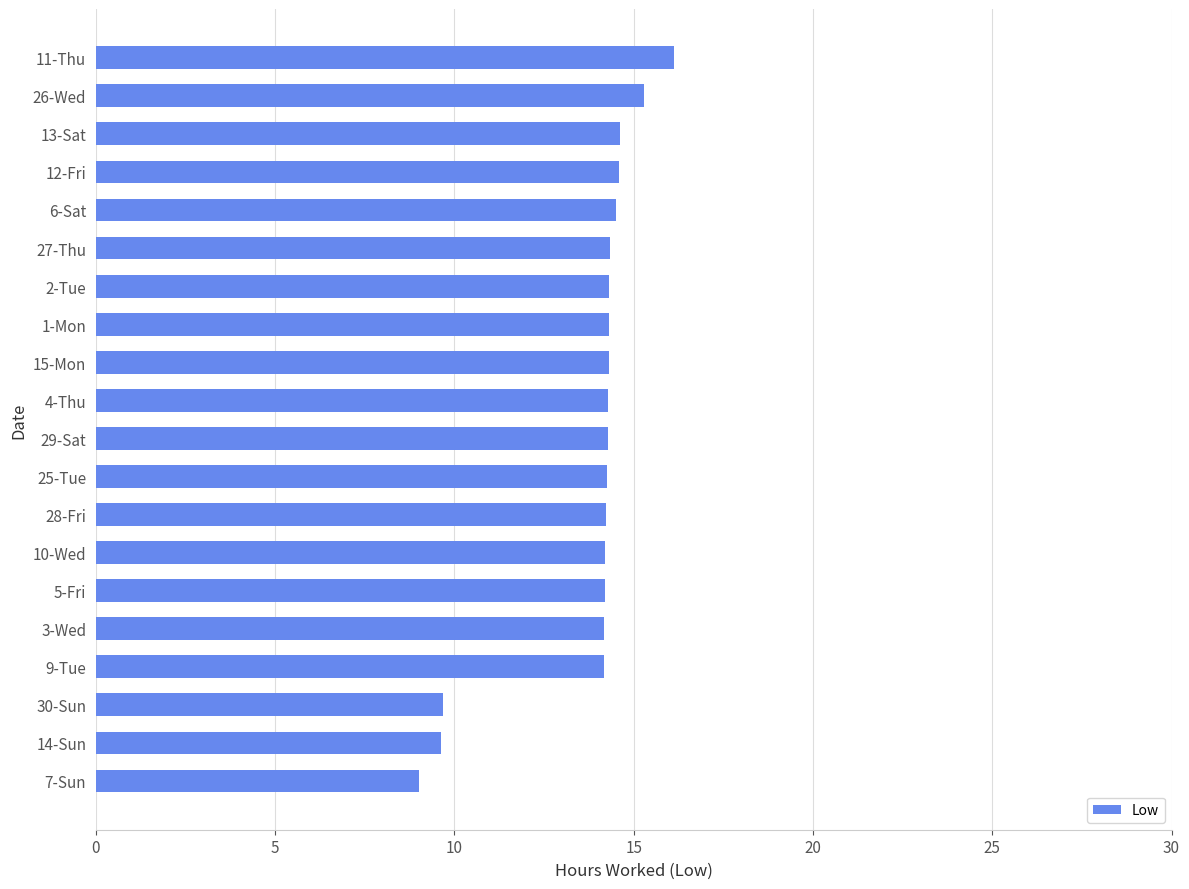

True or false: the data shows 14.3 at 29-Sat.

True